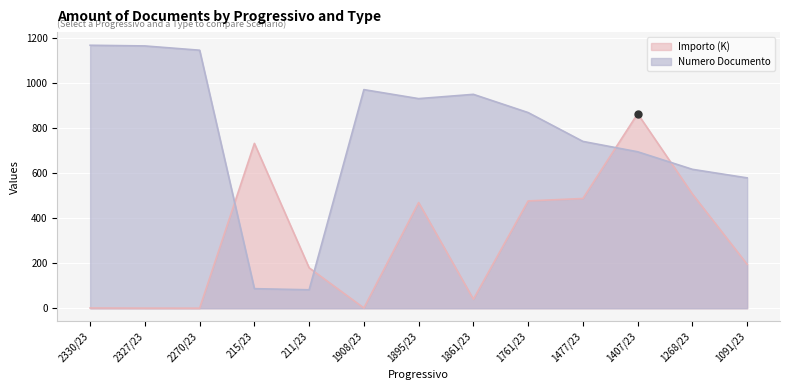

How many values in the Numero Documento series exceed 869?

6